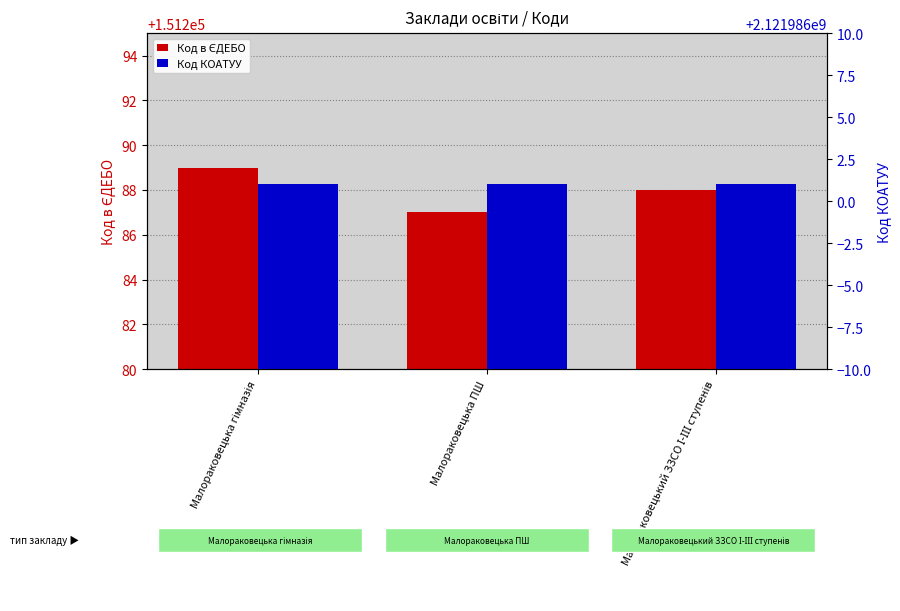

What is the average value of the Код КОАТУУ series?

2121986001